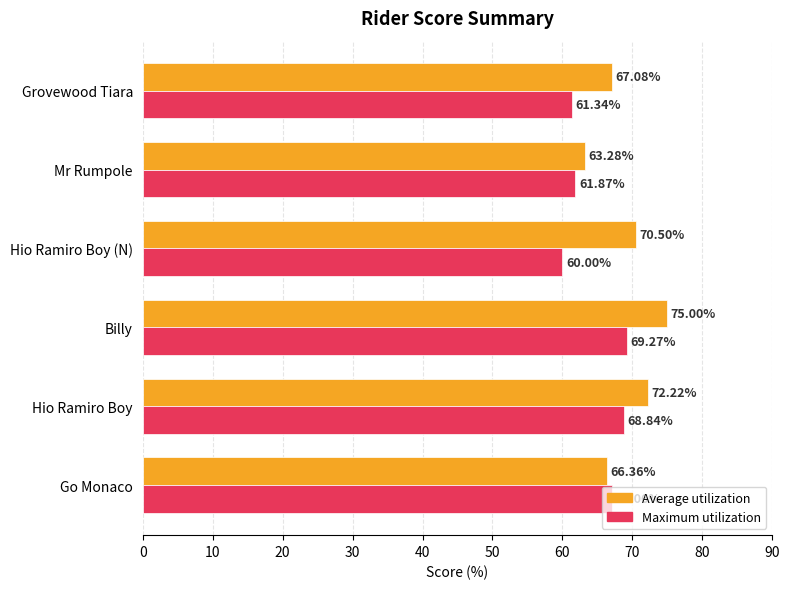

What is the spread (max minus min) of values at Billy?

5.7